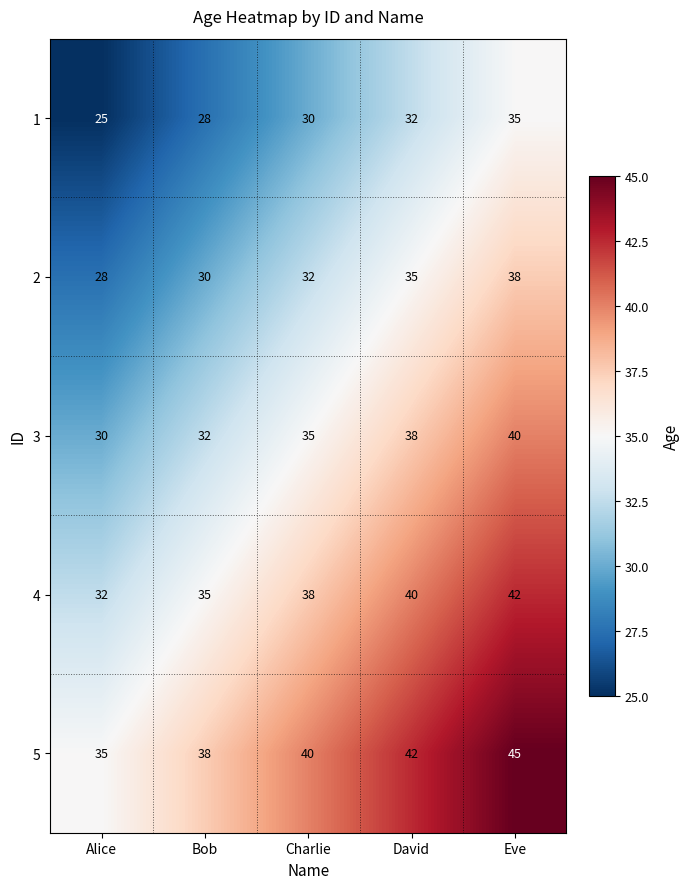

Rank the series by their maximum value, from lowest to highest.

1, 2, 3, 4, 5